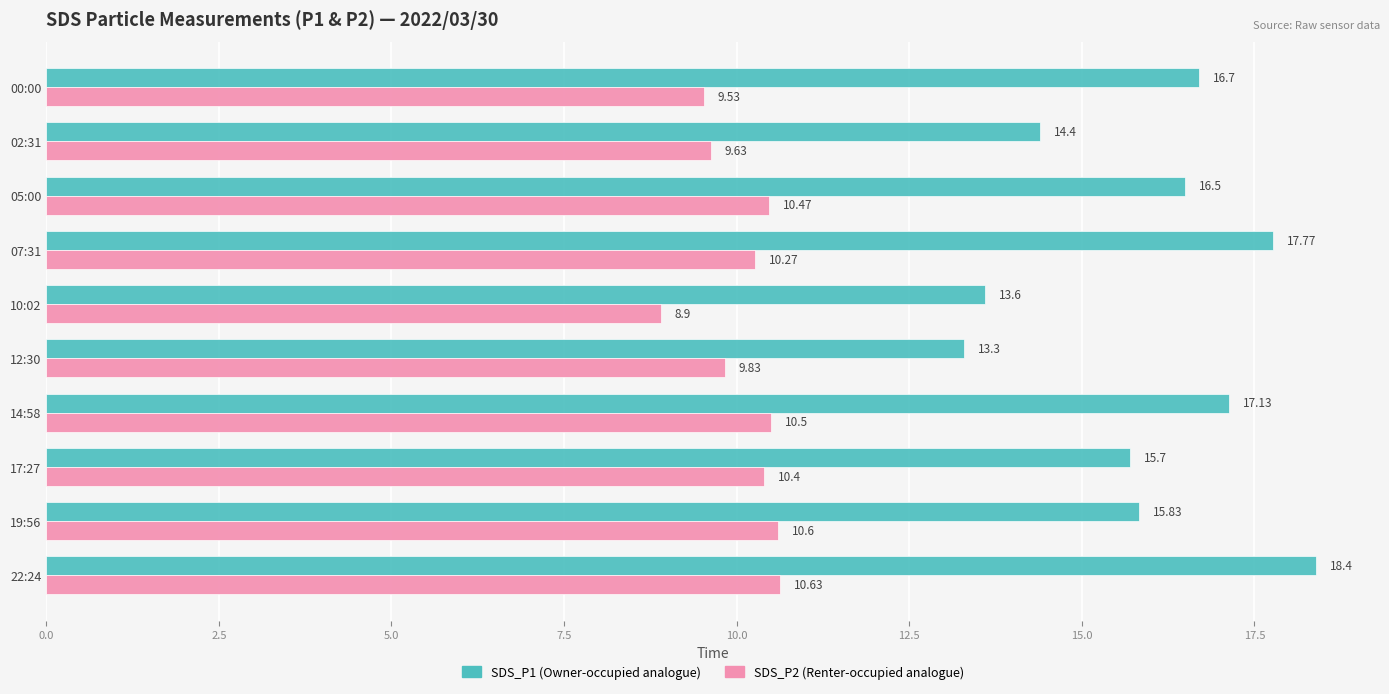

What is the difference between the highest and lowest values at 17:27?

5.3